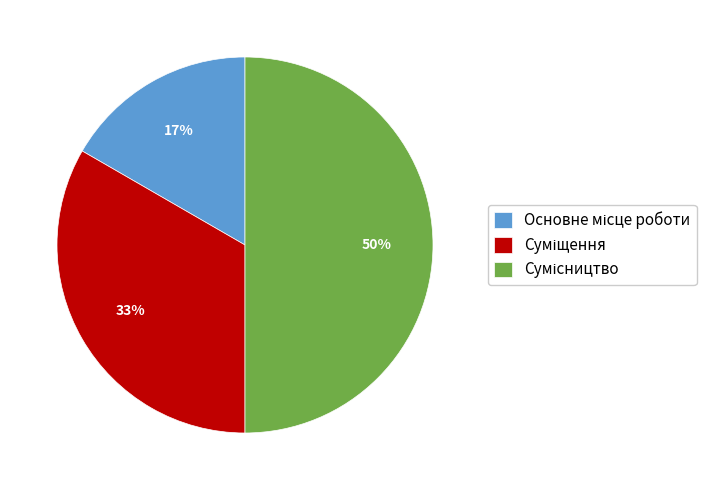

To the nearest percent, what is the average slice percentage?

33%